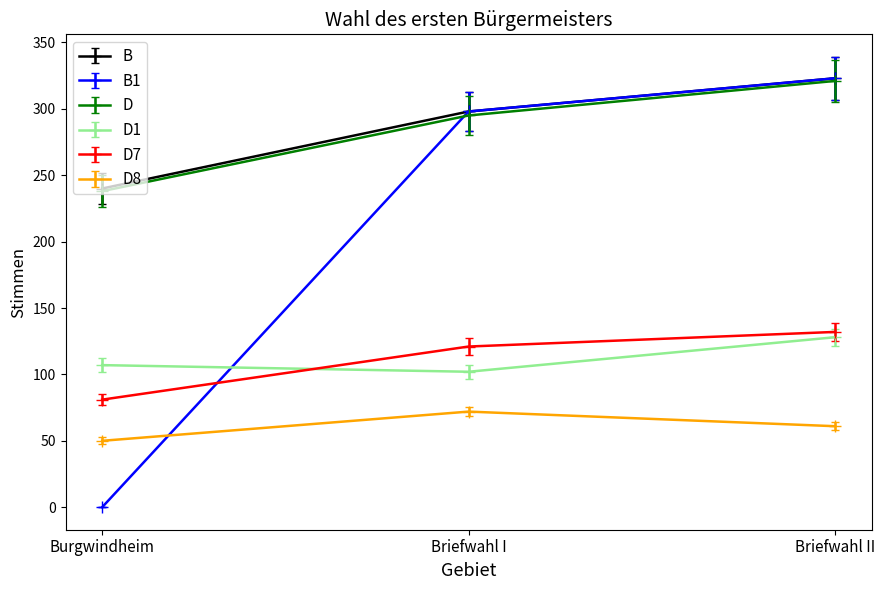

What are all the series names shown in the legend?

B, B1, D, D1, D7, D8